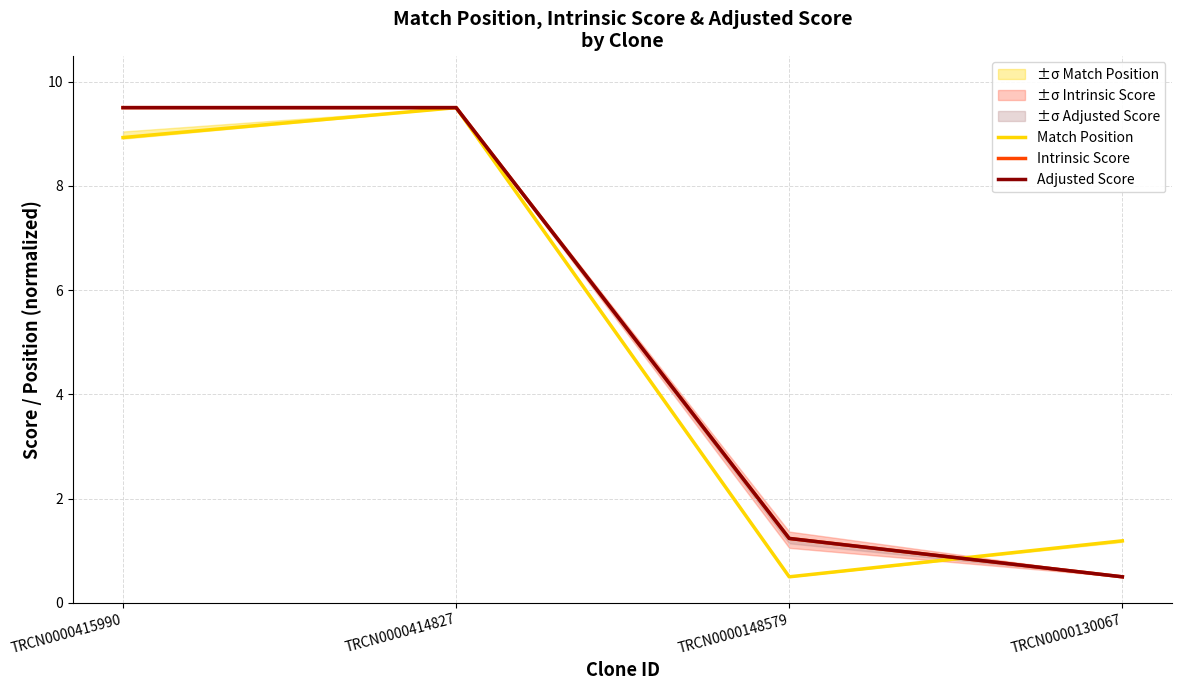

At how many categories does at least one series exceed 5?

2